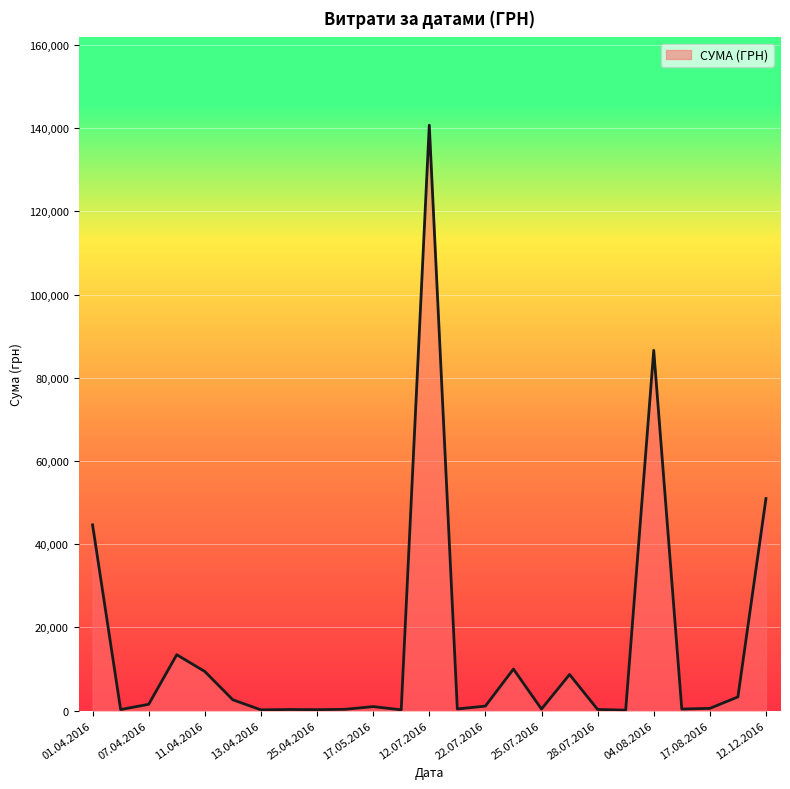

What is the greatest value displayed?

140706.2